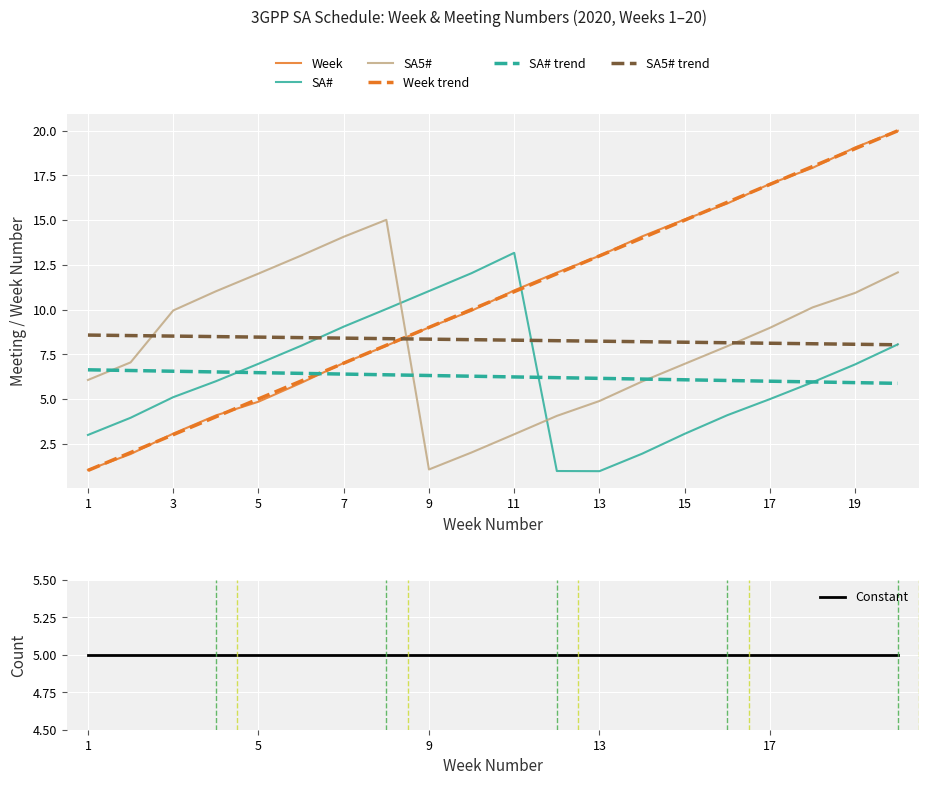

True or false: SA# trend and Week trend cross at least once.

True